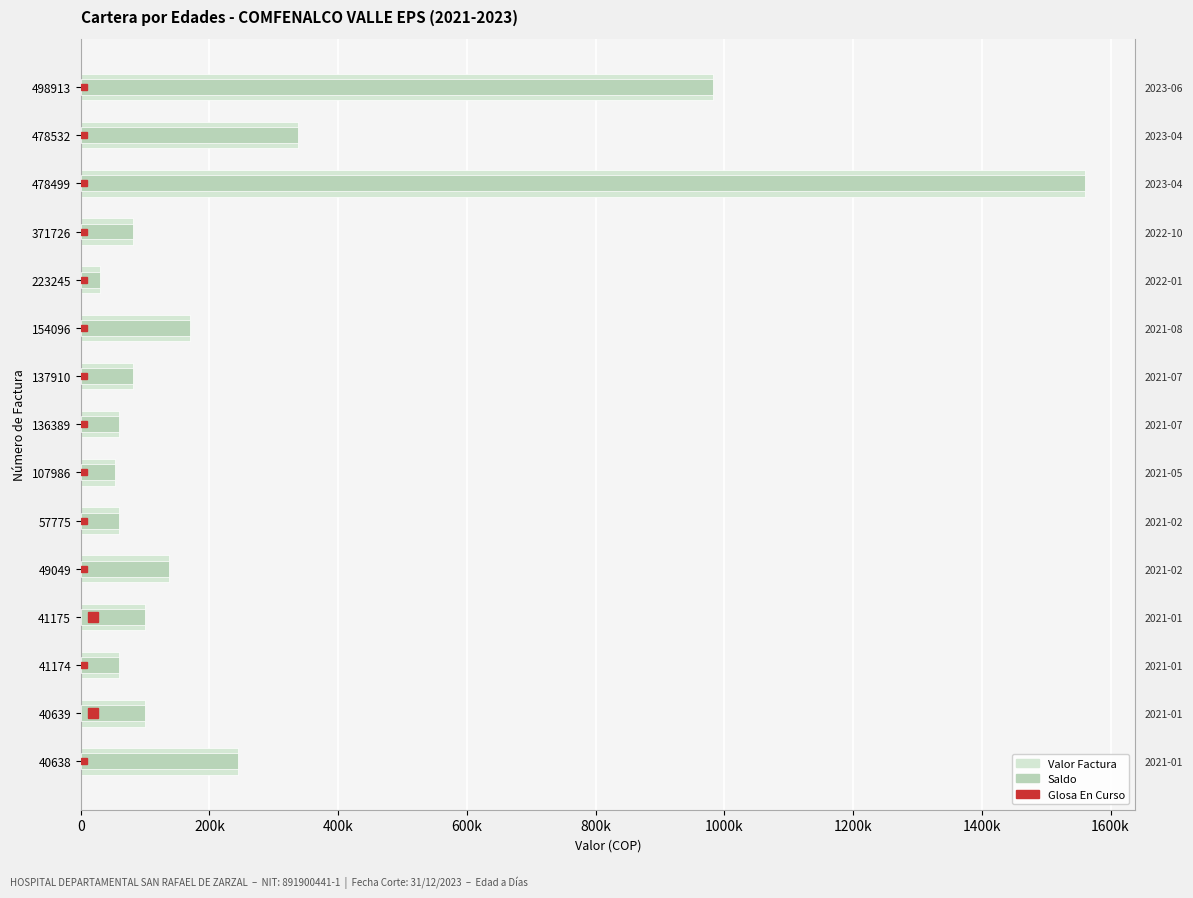

What is the average value of the Saldo series?

270142